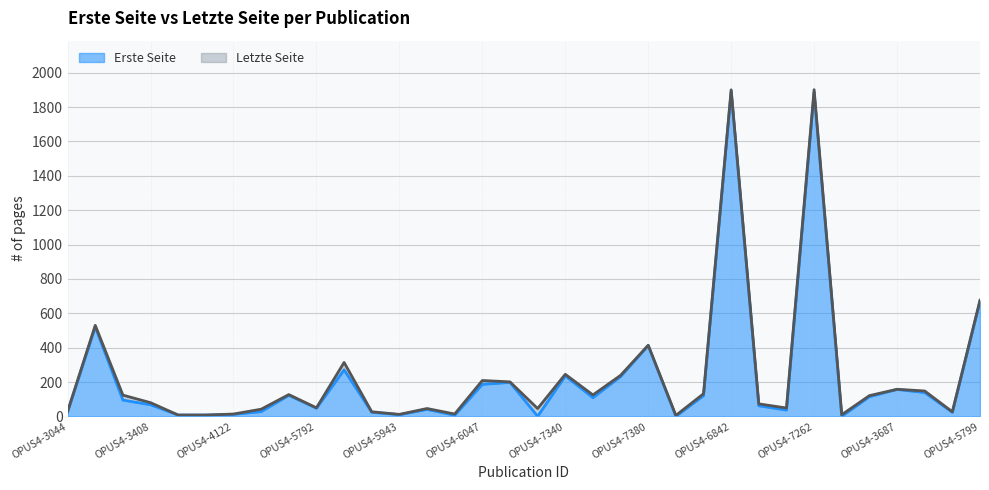

Rank the categories by Erste Seite value from lowest to highest.

OPUS4-6606, OPUS4-6363, OPUS4-7288, OPUS4-6046, OPUS4-3690, OPUS4-3691, OPUS4-5943, OPUS4-4122, OPUS4-5939, OPUS4-4123, OPUS4-3044, OPUS4-4154, OPUS4-7136, OPUS4-6045, OPUS4-5792, OPUS4-7144, OPUS4-3408, OPUS4-2976, OPUS4-7343, OPUS4-3686, OPUS4-6778, OPUS4-5800, OPUS4-4120, OPUS4-3687, OPUS4-6047, OPUS4-6437, OPUS4-7314, OPUS4-7340, OPUS4-5901, OPUS4-7380, OPUS4-2975, OPUS4-5799, OPUS4-7262, OPUS4-6842